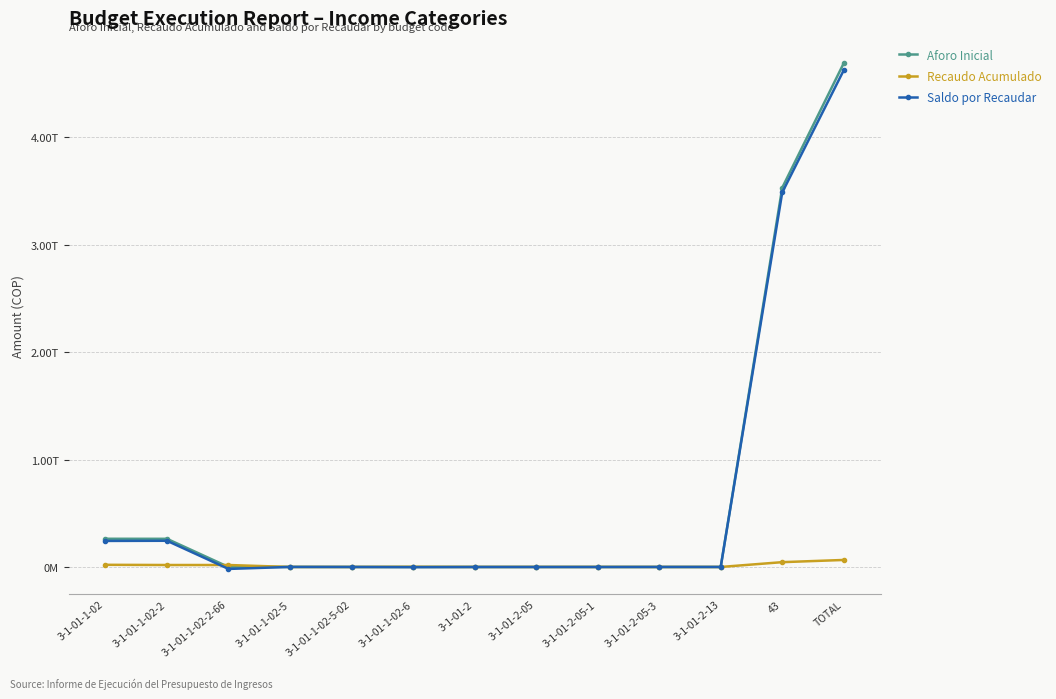

How many data points in Aforo Inicial are above 0?

5